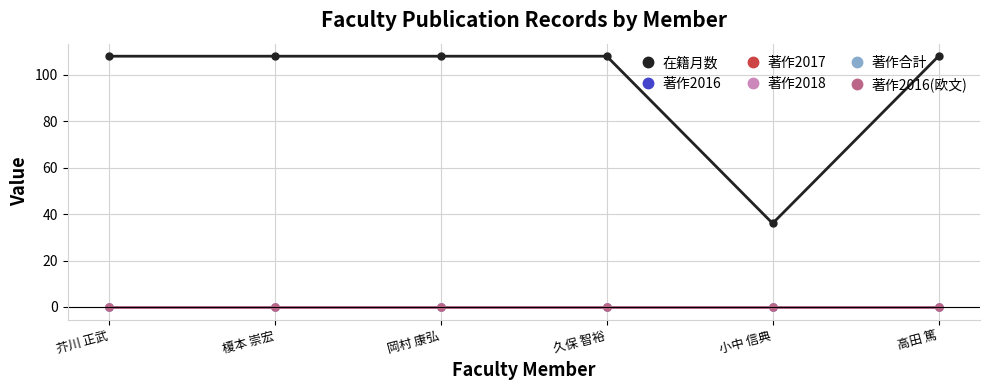

Is the value of 著作2018 at 岡村 康弘 greater than the value of 著作2016(欧文) at 久保 智裕?

No